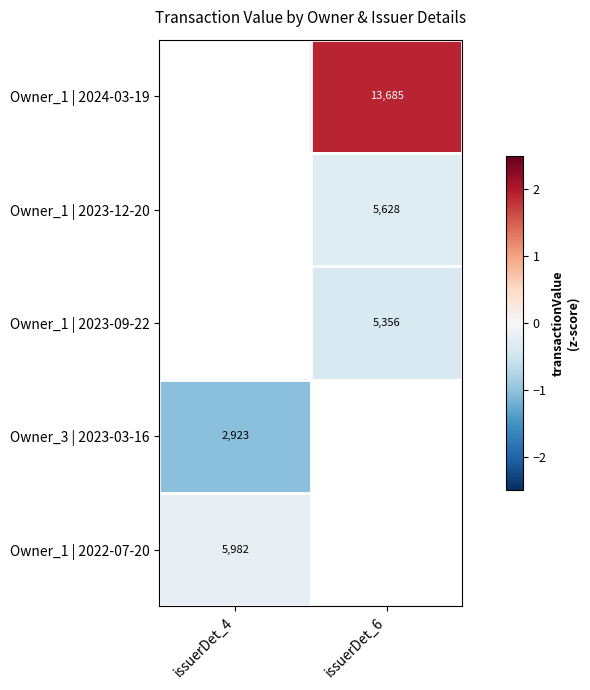

The Owner_1 | 2022-07-20 series shows -0.2 at issuerDet_4. True or false?

True